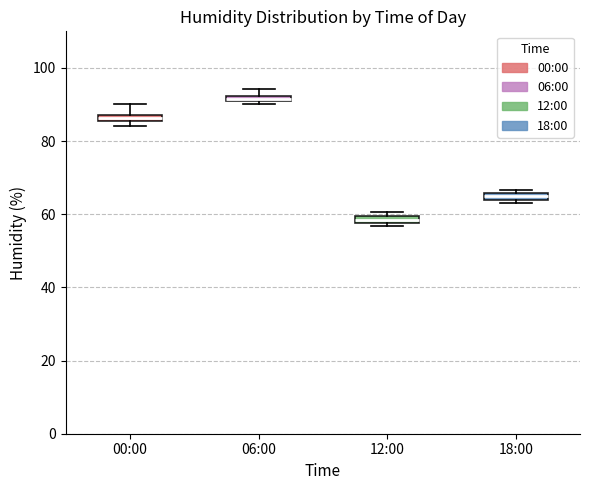

Which box's median line is the lowest?

12:00